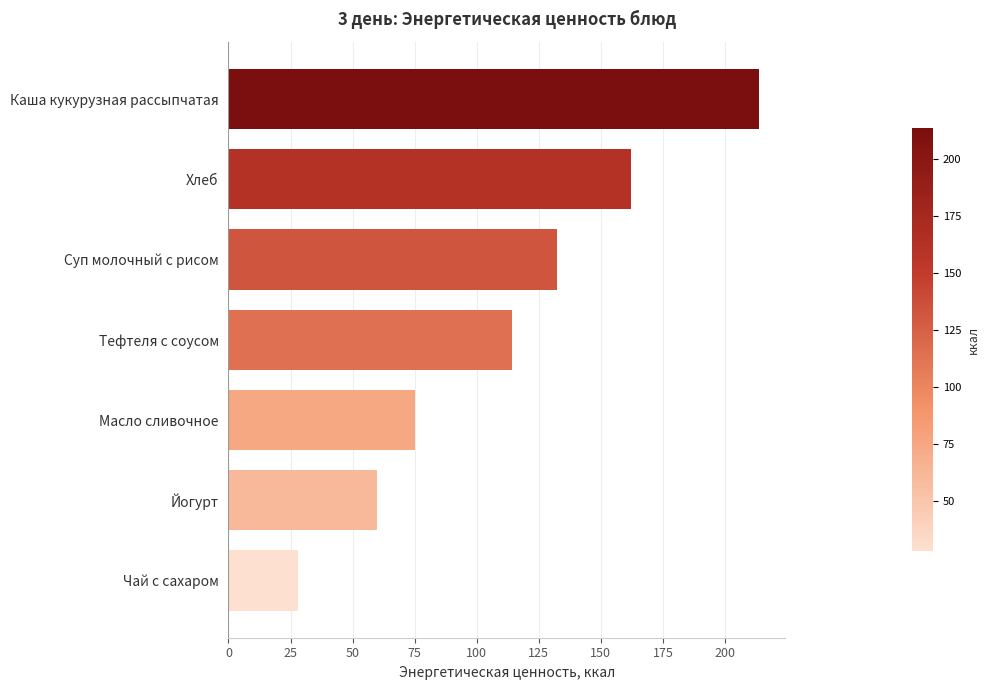

What is the smallest value displayed?

28.0